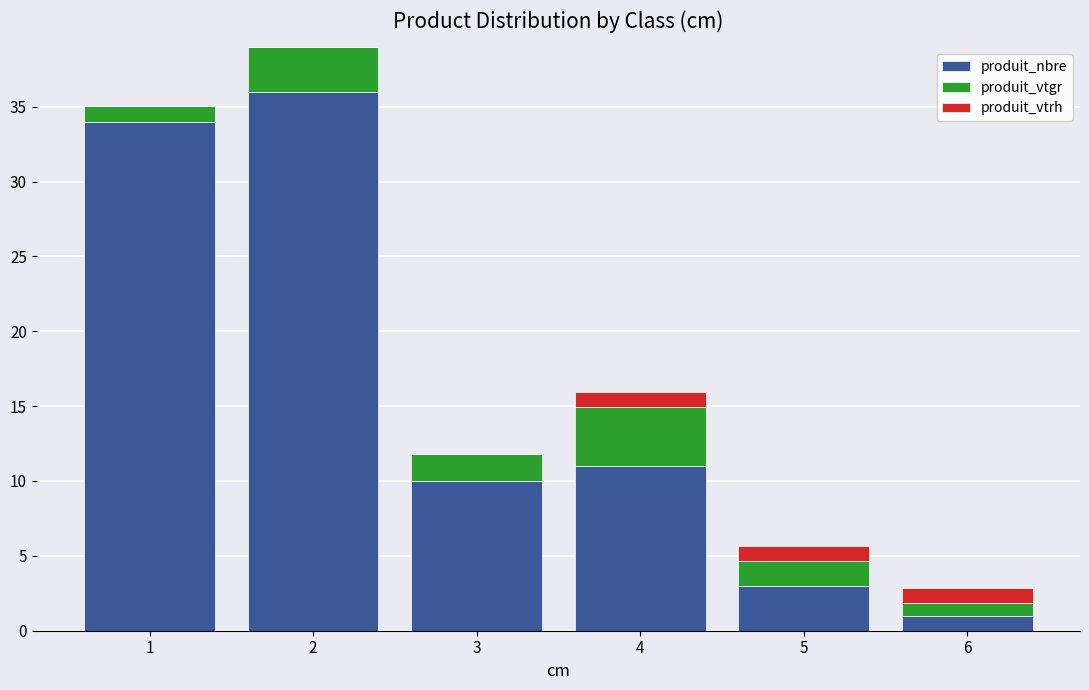

Where is produit_nbre nearest to the value 18?

4